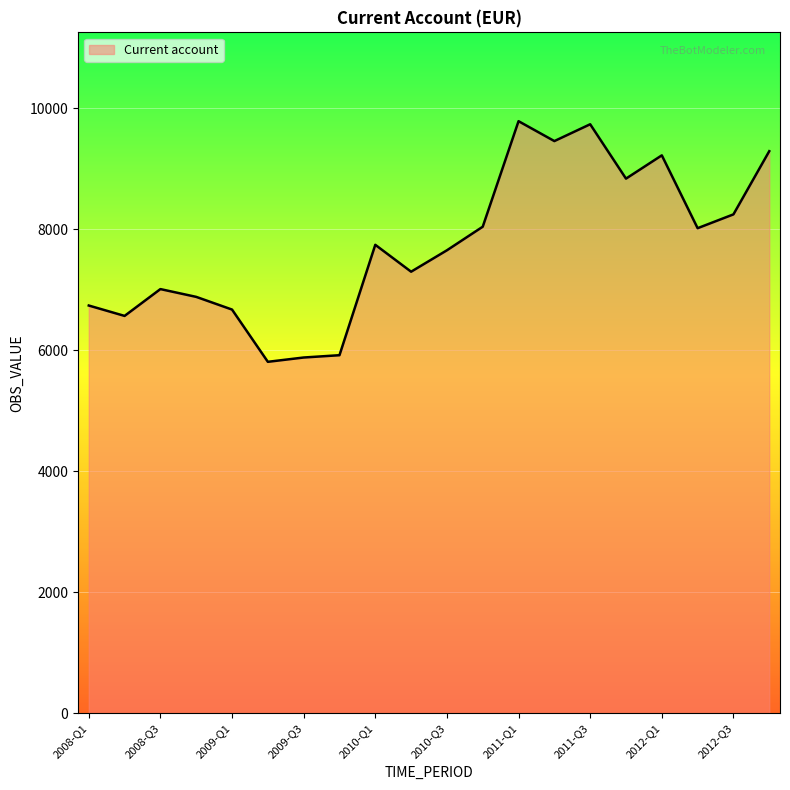

What is the greatest value displayed?

9786.9